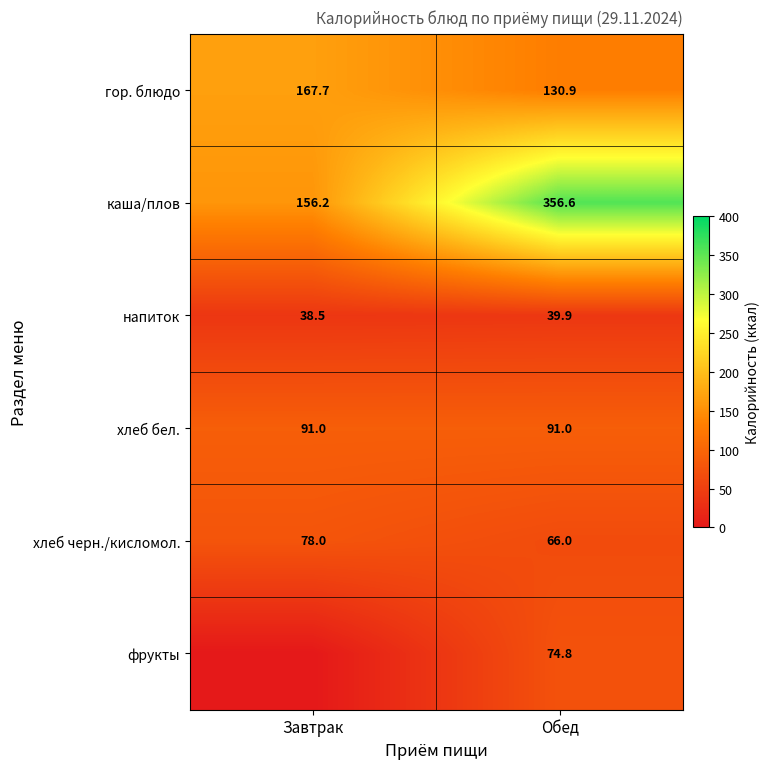

What is the spread (max minus min) of values at Обед?

316.7